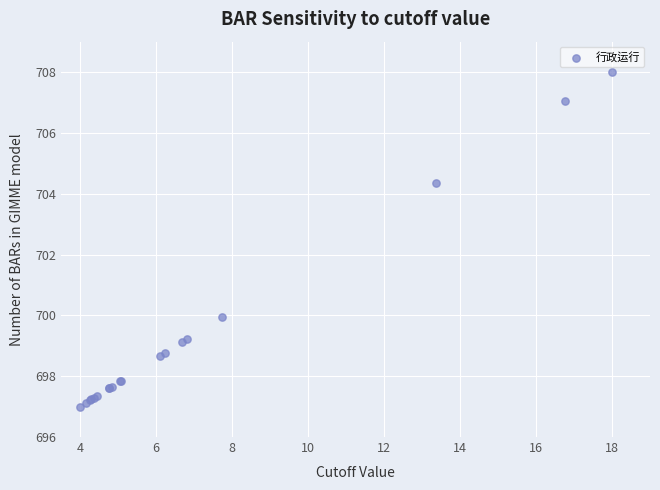

What Y value in the scatter plot is closest to 702?

699.9